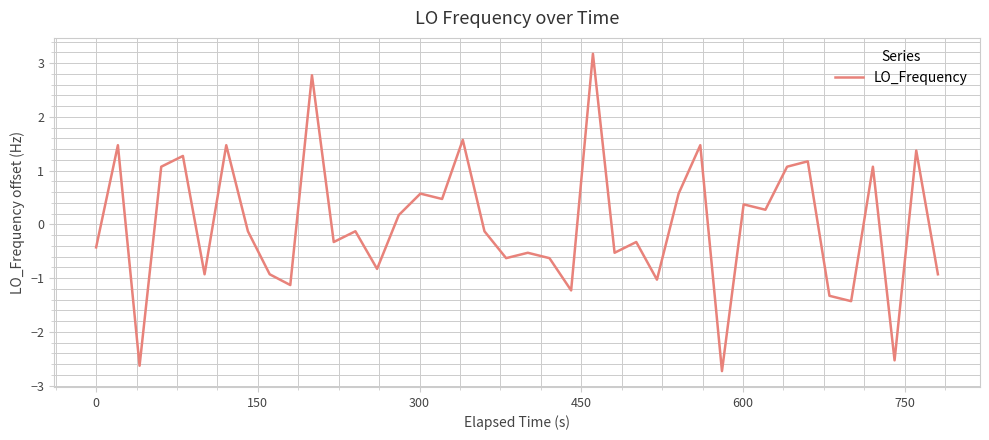

Reading left to right, what are all the values shown in this chart?

-0.4	1.5	-2.6	1.1	1.3	-0.9	1.5	-0.1	-0.9	-1.1	2.8	-0.3	-0.1	-0.8	0.2	0.6	0.5	1.6	-0.1	-0.6	-0.5	-0.6	-1.2	3.2	-0.5	-0.3	-1.0	0.6	1.5	-2.7	0.4	0.3	1.1	1.2	-1.3	-1.4	1.1	-2.5	1.4	-0.9